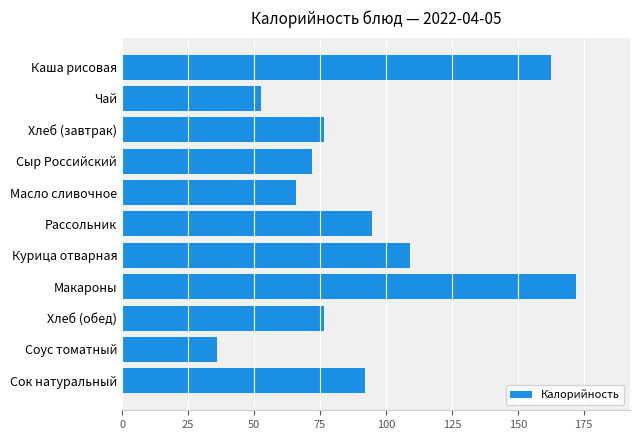

Which category has the highest value across all series?

Макароны